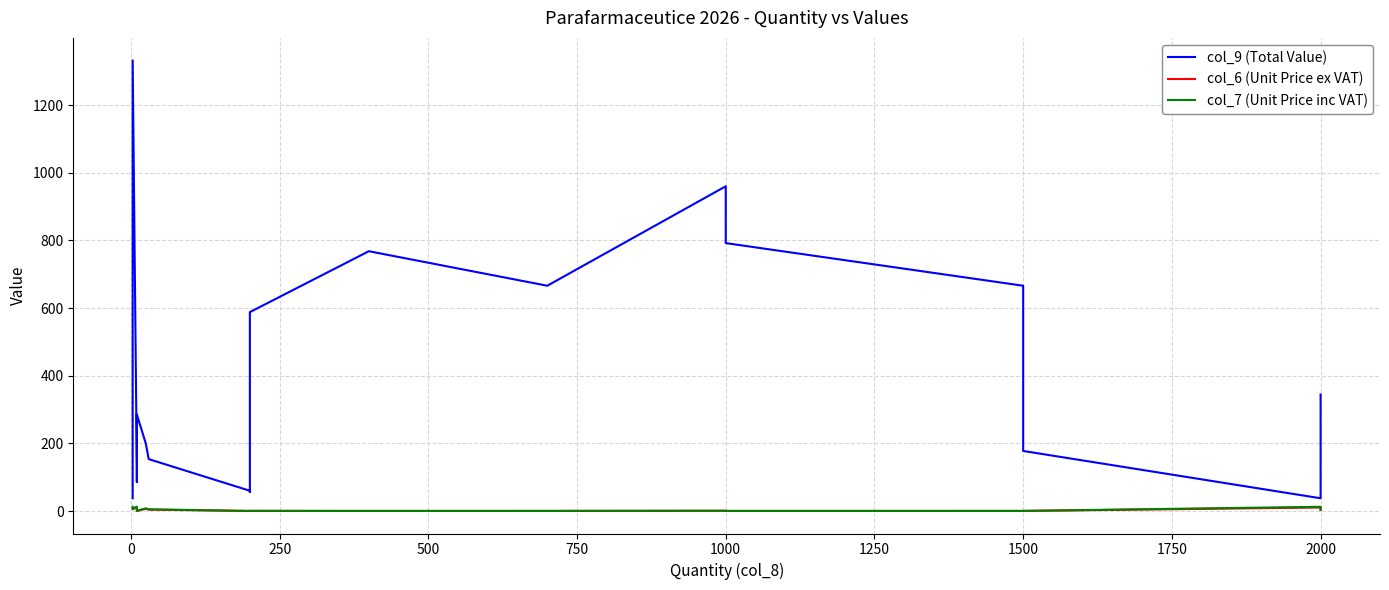

Which series has the largest total across all categories?

col_9 (Total Value)